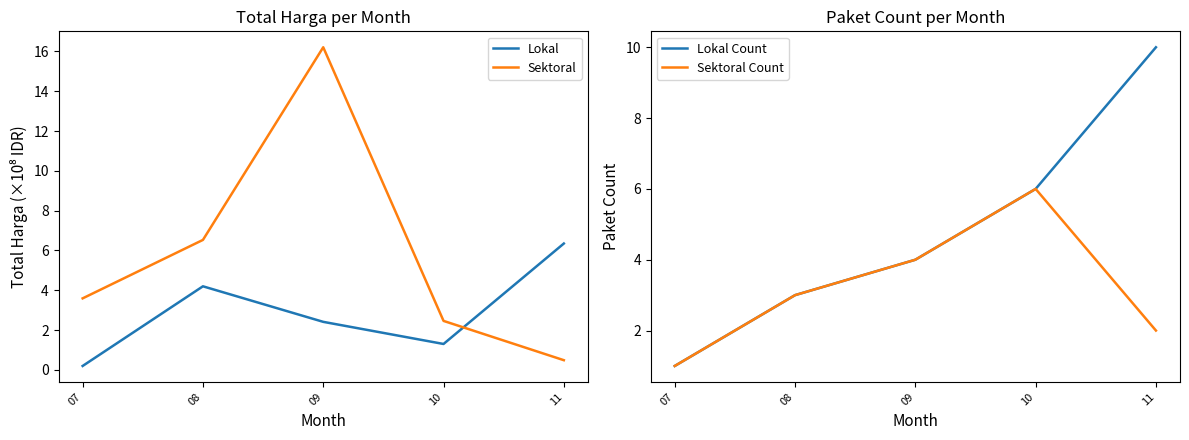

The value of Sektoral Count at 09 is 6.7. True or false?

False